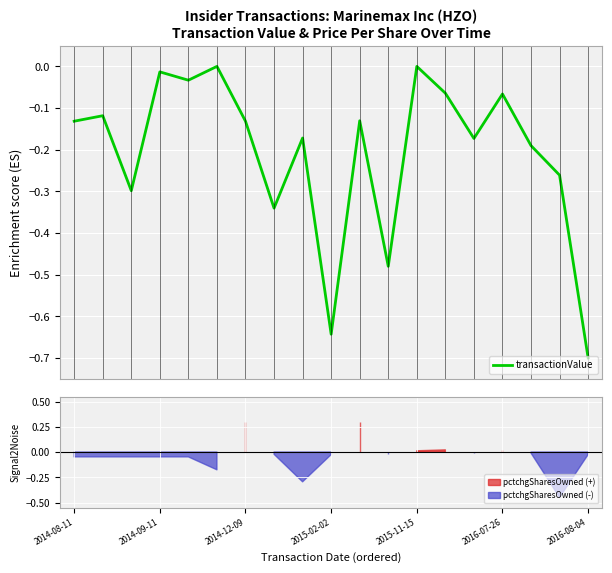

The chart shows a value of -0.1 at 2014-08-11. True or false?

True